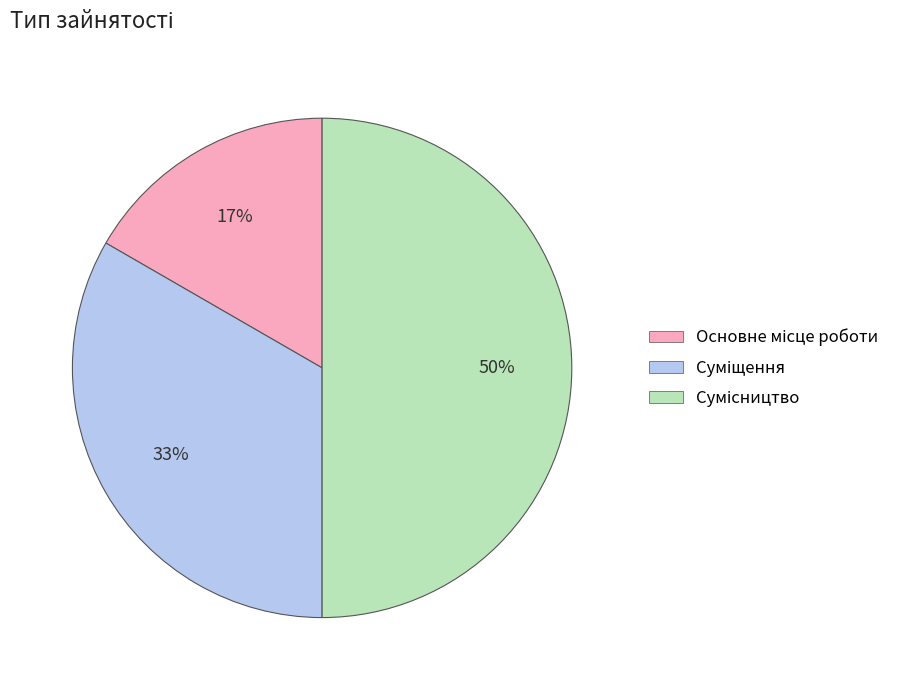

To the nearest percent, what is the difference between the largest and smallest slice percentages?

33%